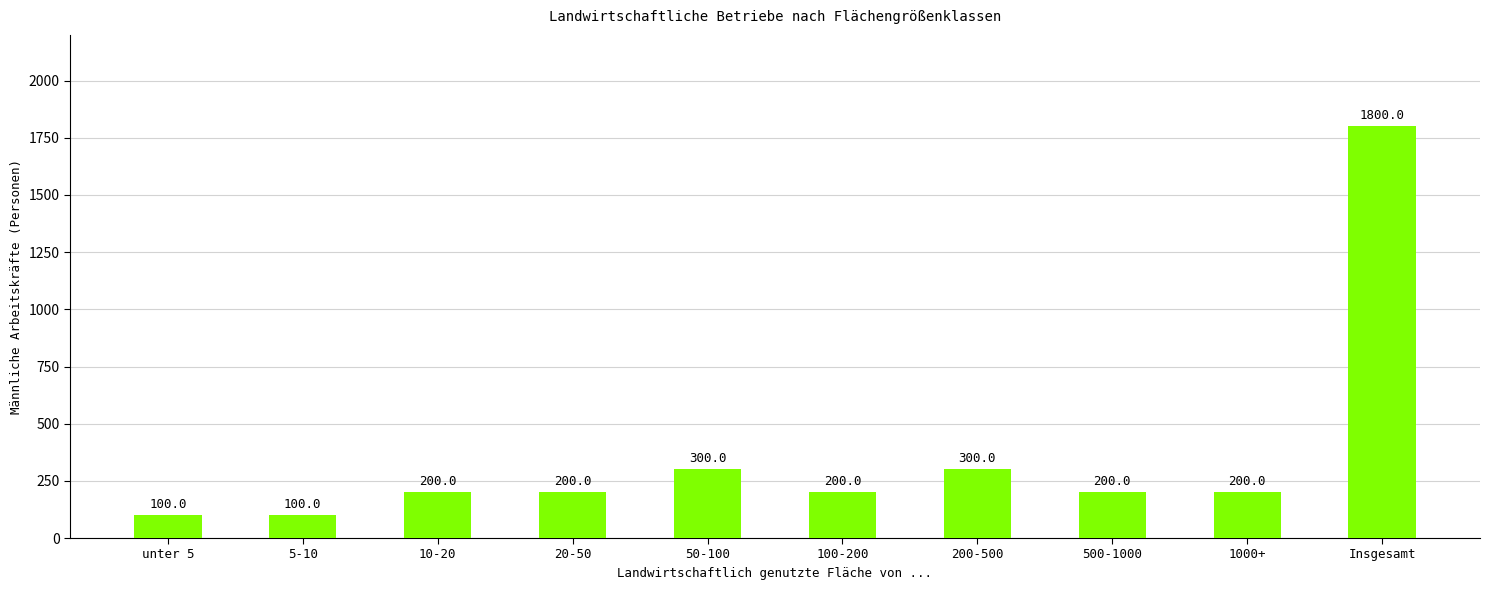

Is it true that the value at 20-50 is 344?

False